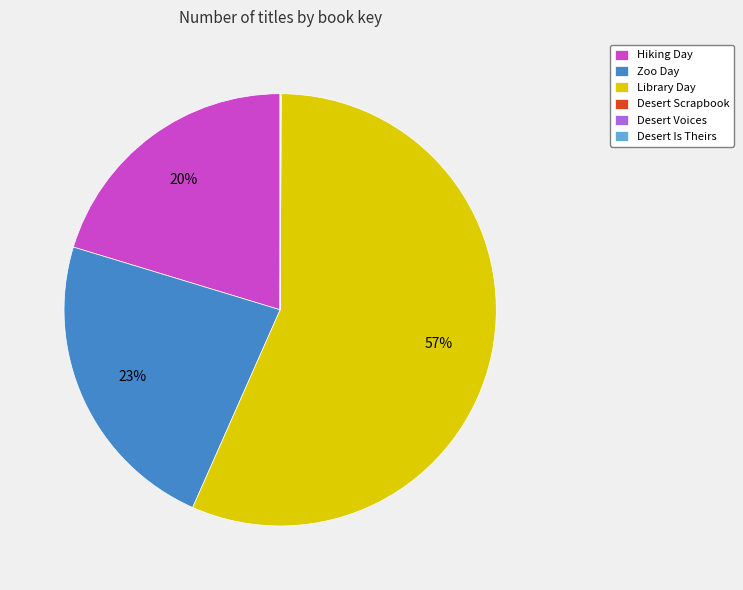

Is it true that Hiking Day is 11% of the pie?

False